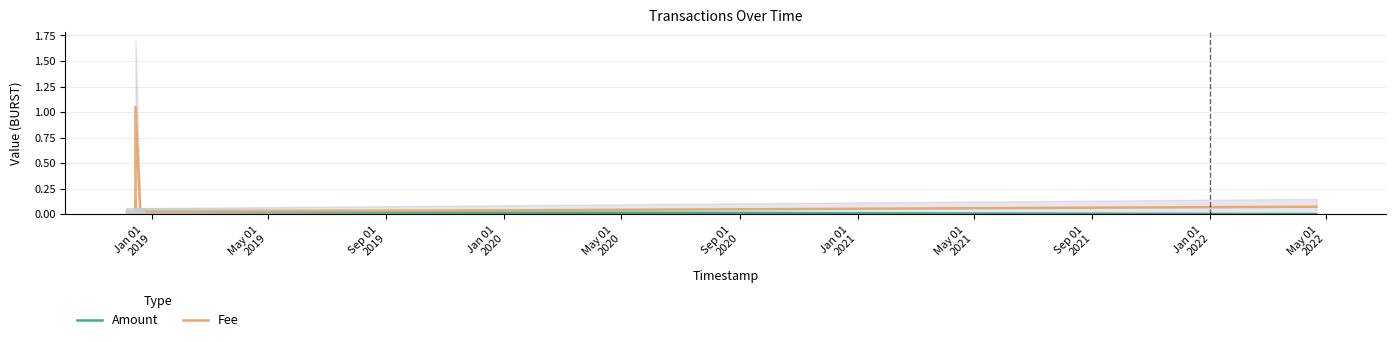

Rank the series by their average value, from highest to lowest.

Fee, Amount